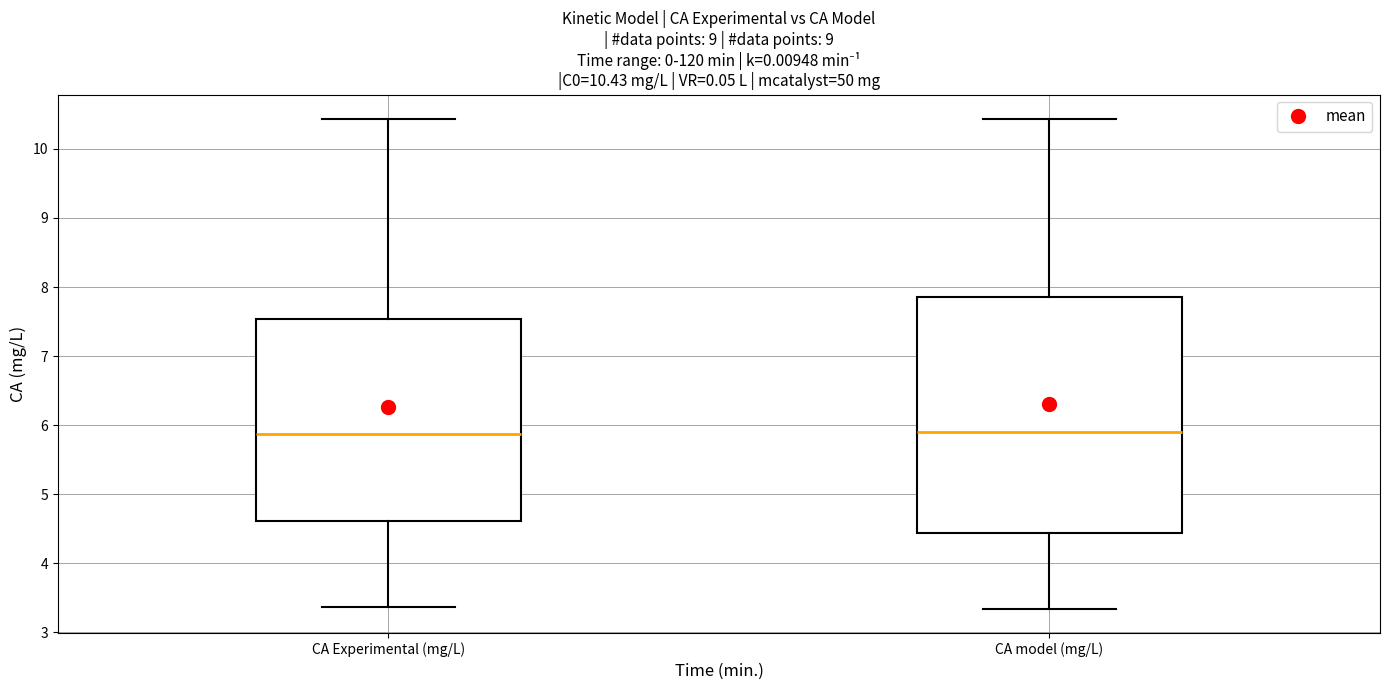

Comparing the boxes themselves (not the whiskers), which one is the tallest?

CA model (mg/L)